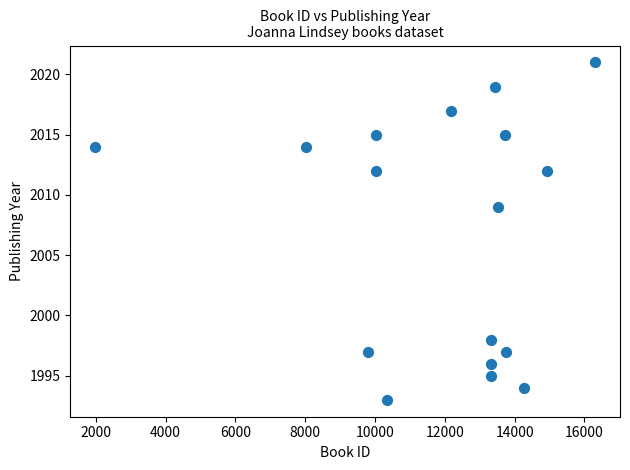

What is the range of Y values (max minus min)?

28